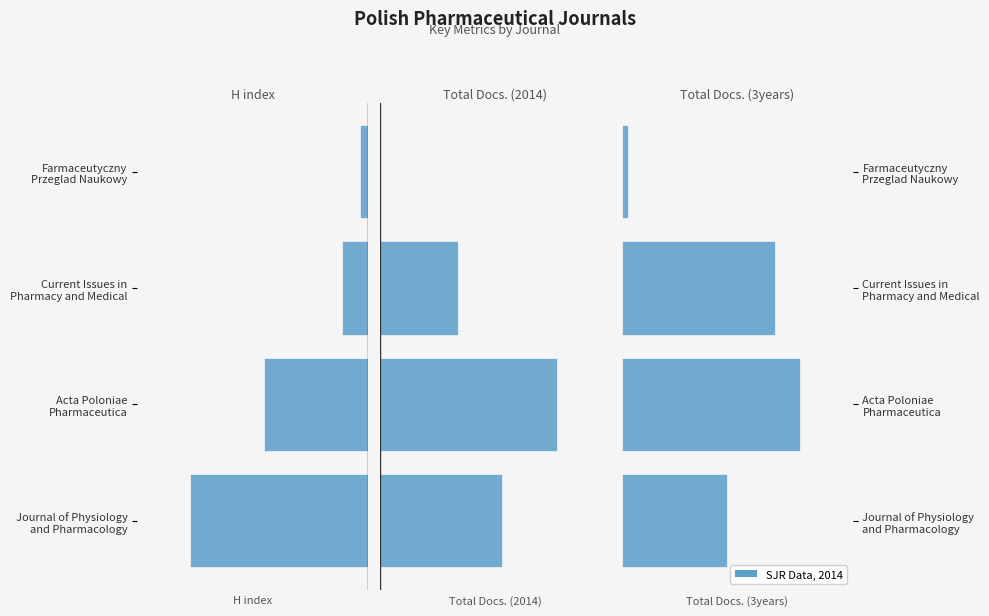

What is the minimum value shown in the chart?

-89